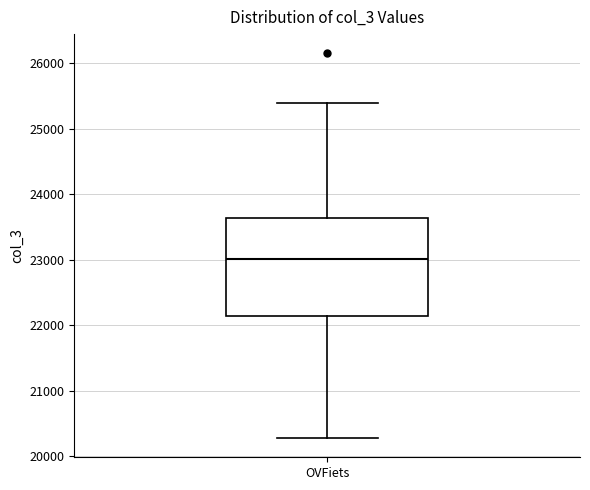

Where does the median line of the box for OVFiets sit on the y-axis? The values are not printed on the chart, so give them approximately, as read against the axis.

23000